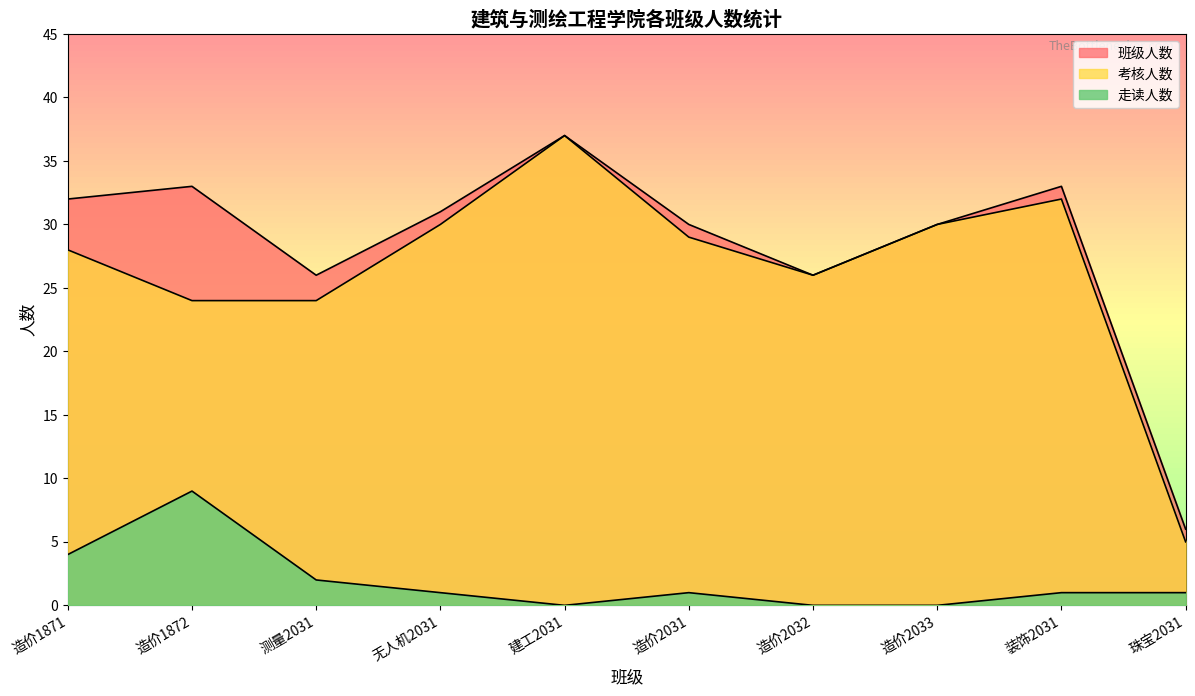

True or false: 考核人数 has a value of 15 at 装饰2031.

False